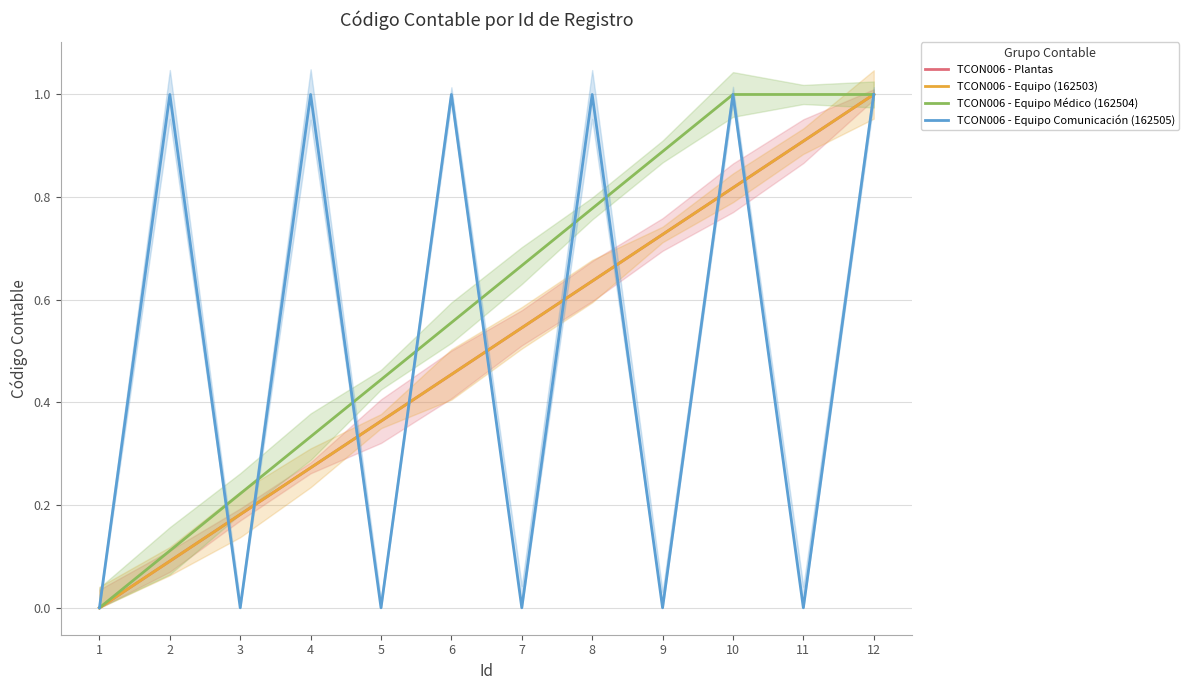

Where is TCON006 - Plantas nearest to the value 0?

1